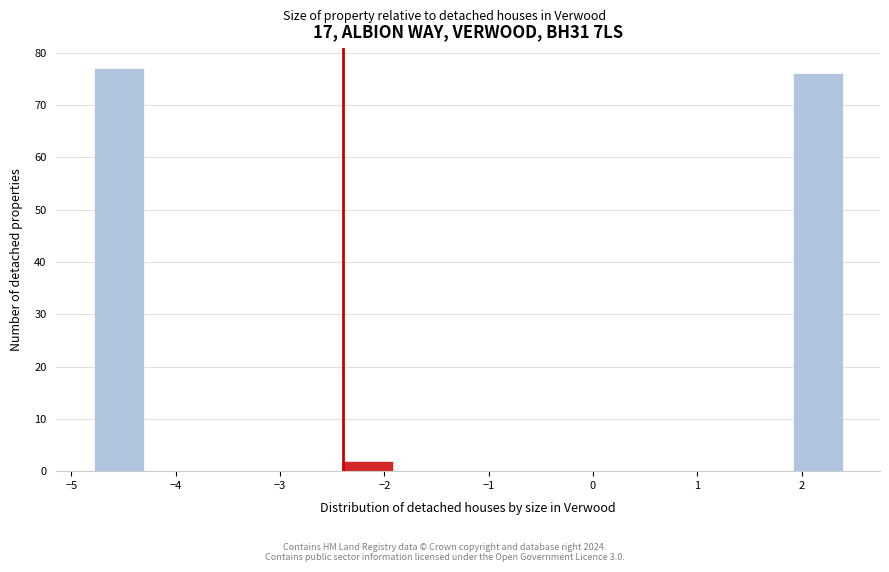

Reading left to right, list every bar in this chart as the range it spans on the x-axis followed by its height. Neither the bar edges nor the heights are printed on the chart, so give them approximately, as read against the axes.

-4.8 to -4.3: 77
-4.3 to -3.8: 0
-3.8 to -3.4: 0
-3.4 to -2.9: 0
-2.9 to -2.4: 0
-2.4 to -1.9: 2
-1.9 to -1.4: 0
-1.4 to -1.0: 0
-1.0 to -0.5: 0
-0.5 to 0.0: 0
0.0 to 0.5: 0
0.5 to 1.0: 0
1.0 to 1.4: 0
1.4 to 1.9: 0
1.9 to 2.4: 76